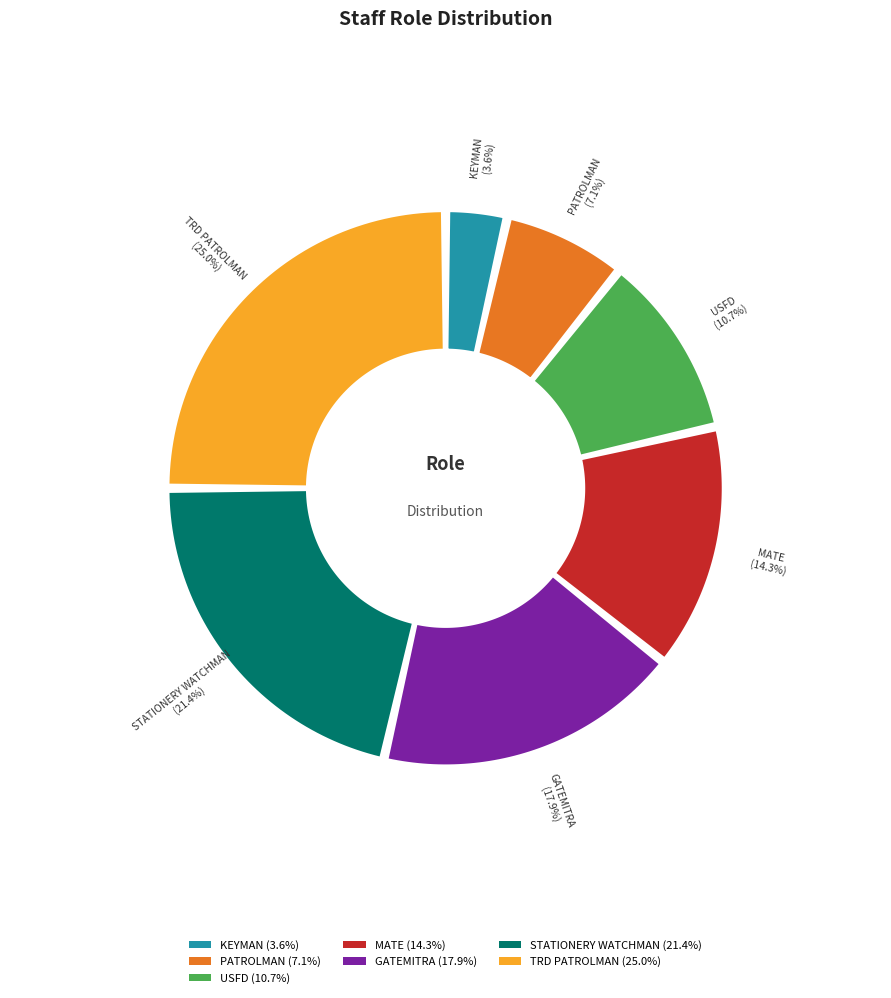

Does any single category account for the majority?

No